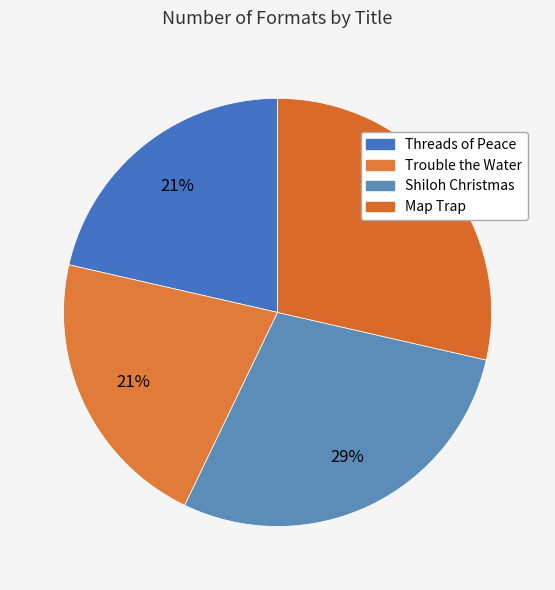

Do Map Trap and Trouble the Water together represent more than half of the pie?

No